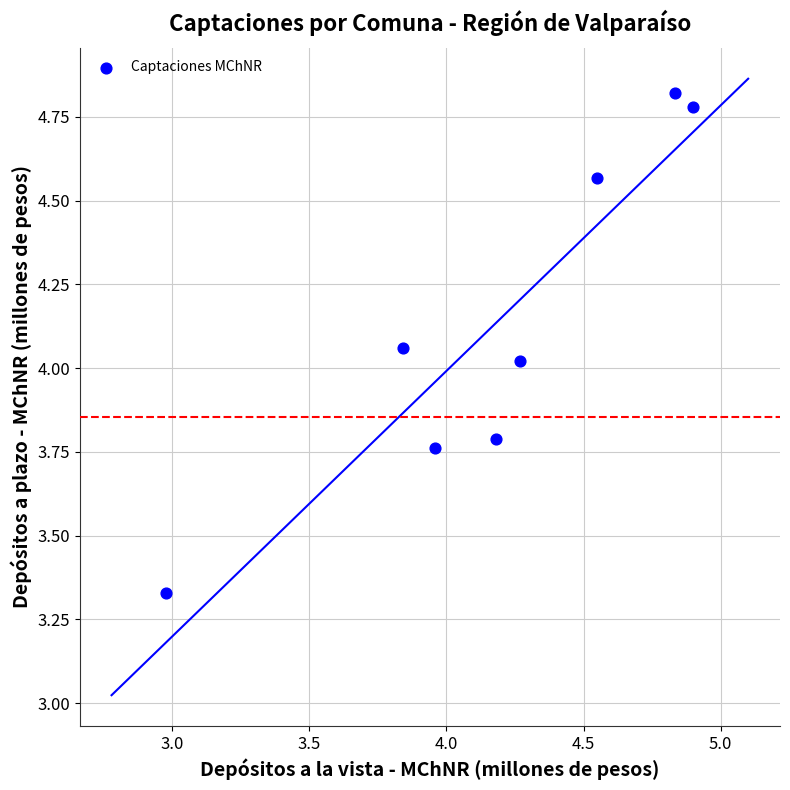

What is the range of Y values (max minus min)?

1.5